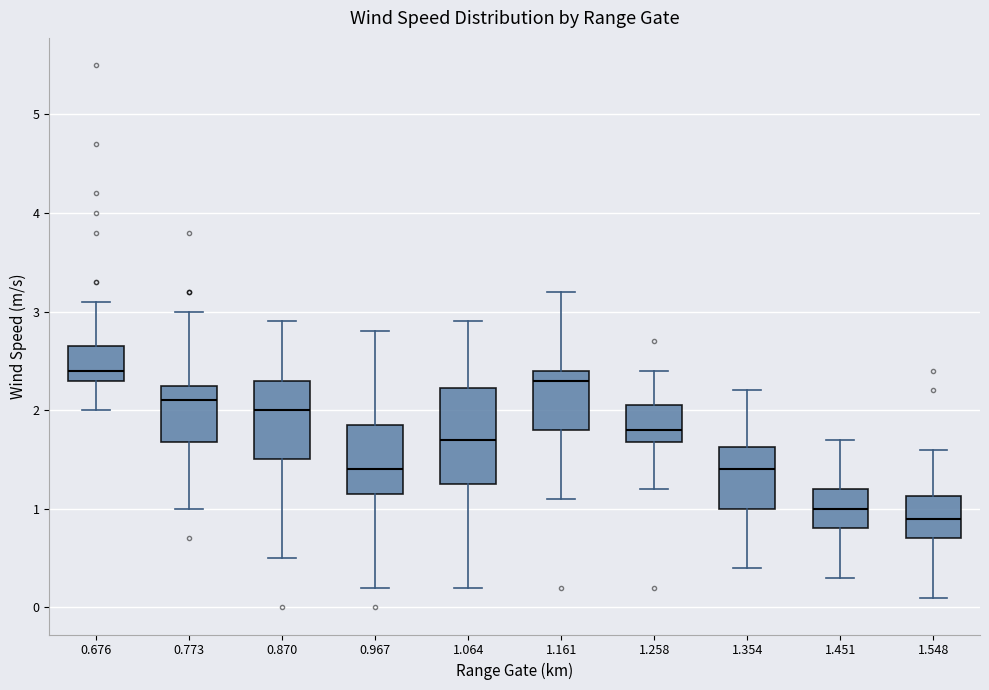

Comparing the boxes themselves (not the whiskers), which one is the tallest?

1.064